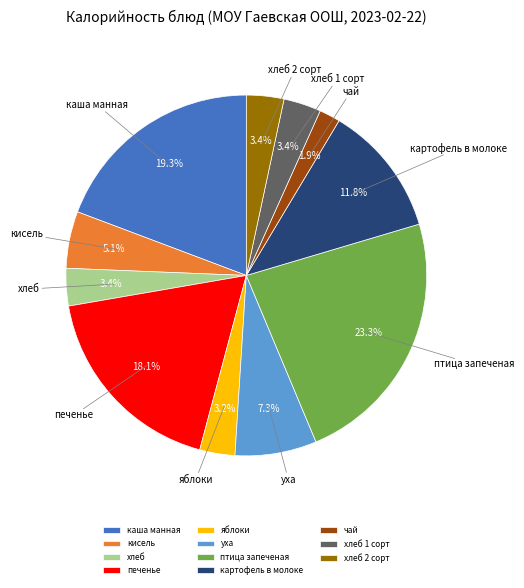

Which slice is the smallest?

чай